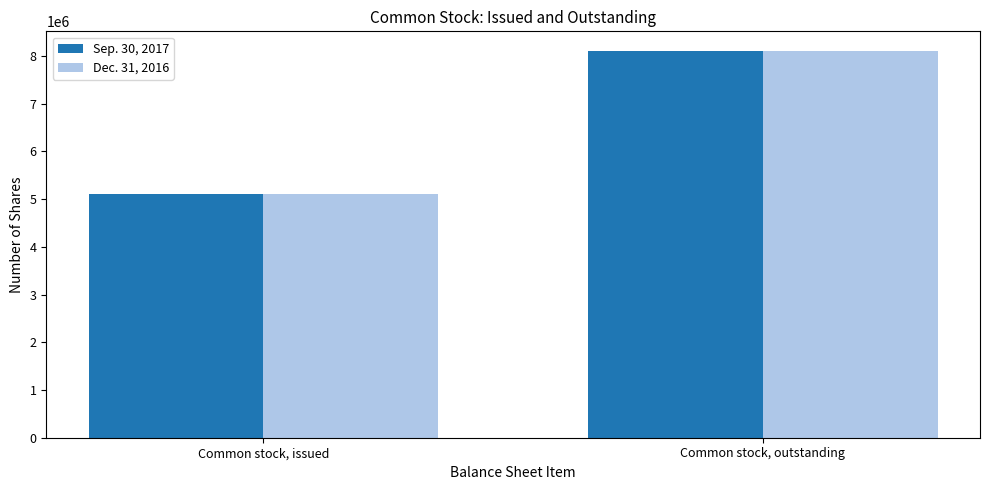

What is the label of the 2nd bar from the right?

Common stock, issued